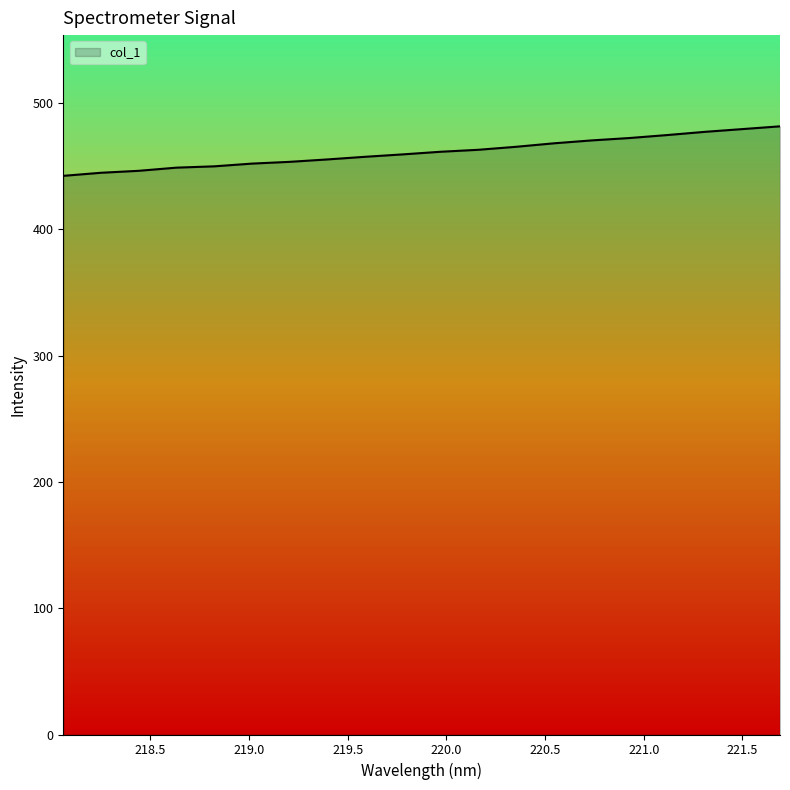

What is the average value?

461.3